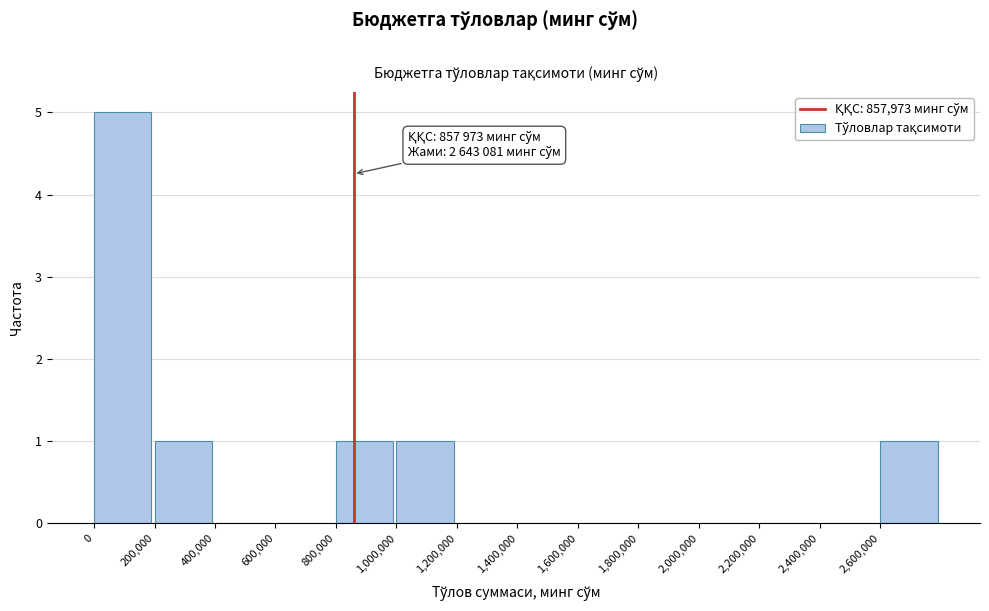

Which range on the x-axis has the tallest bar?

0 to 200000